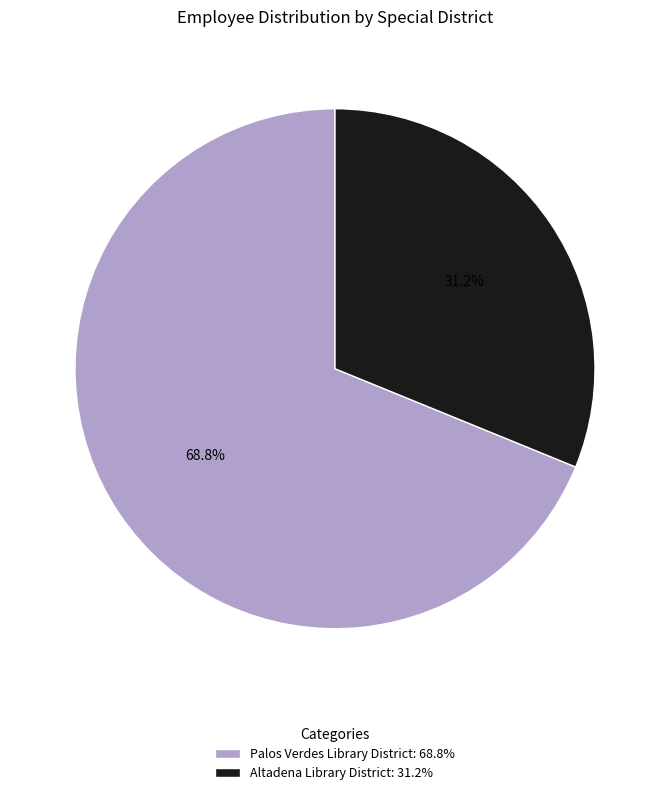

What is the smallest slice in the pie chart?

Altadena Library District